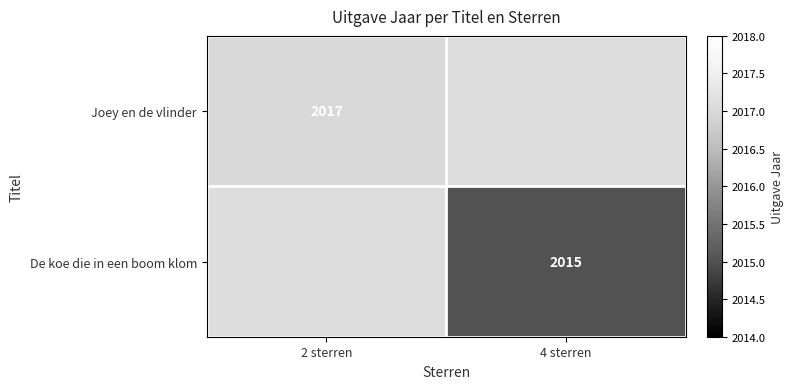

At how many categories does at least one series exceed 2016?

1